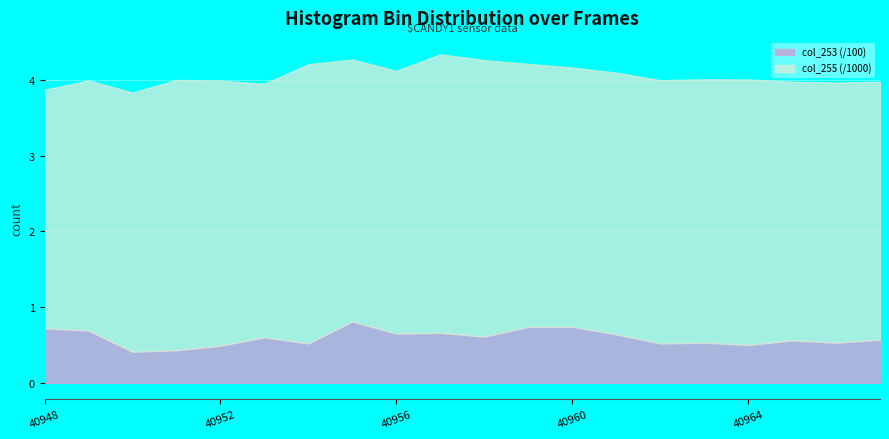

Count the number of data series in this chart.

2